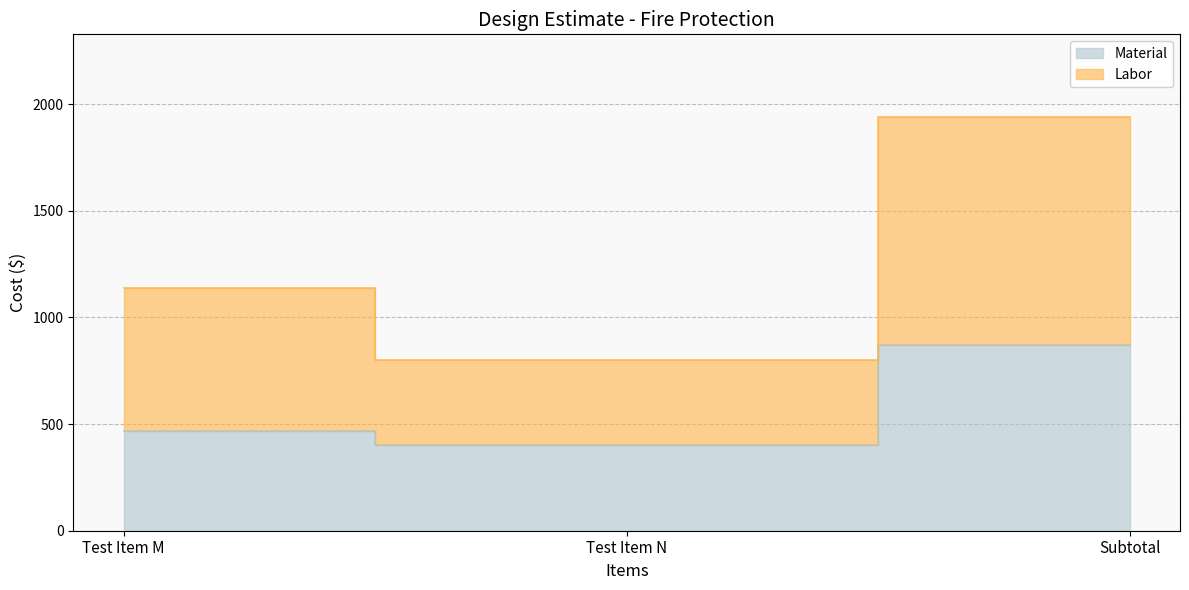

At how many categories does at least one series exceed 1105?

2